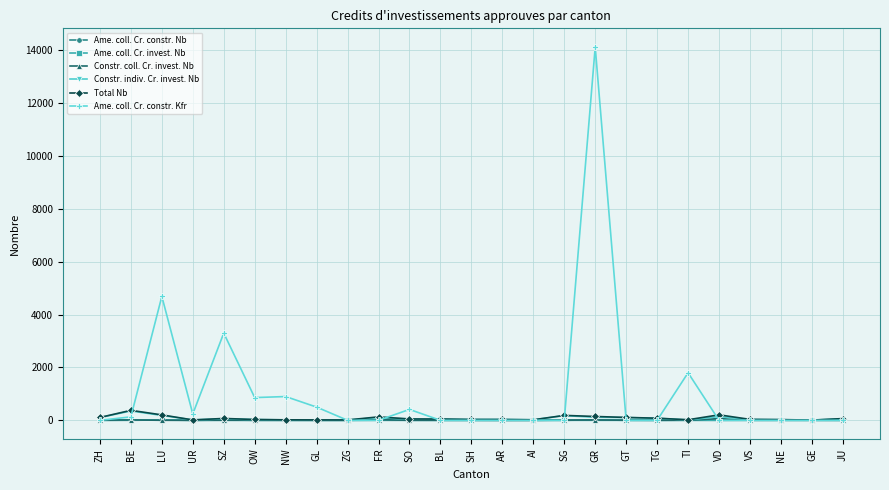

What is the label of the 4th point from the left?

UR